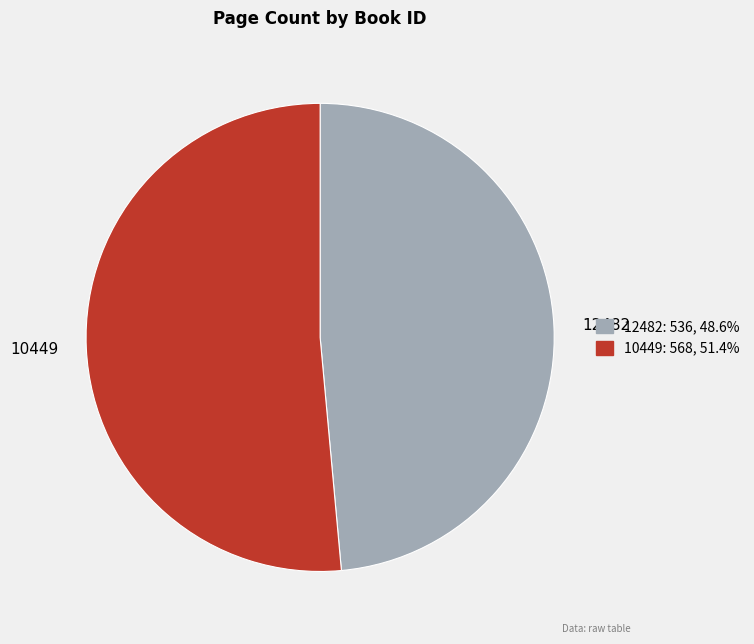

Do 10449 and 12482 together represent more than half of the pie?

Yes